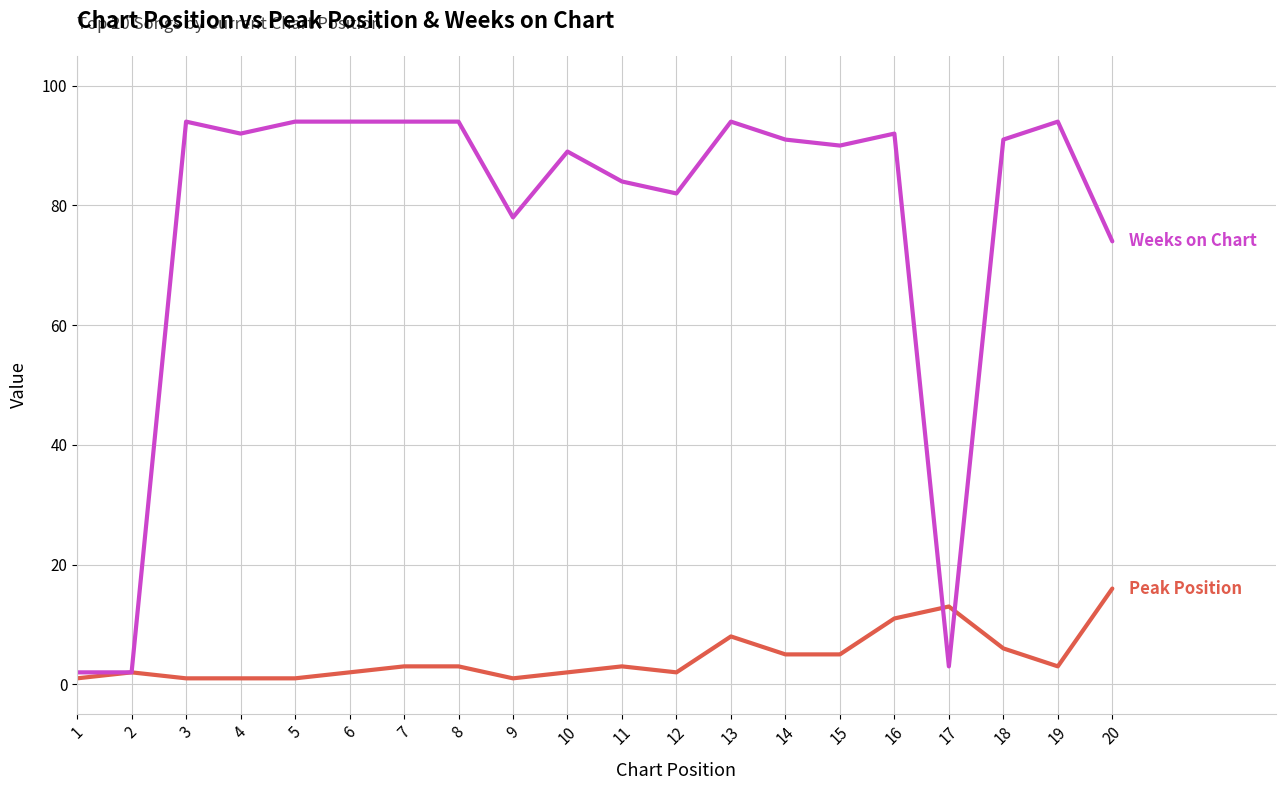

How many lines are shown in the chart?

2